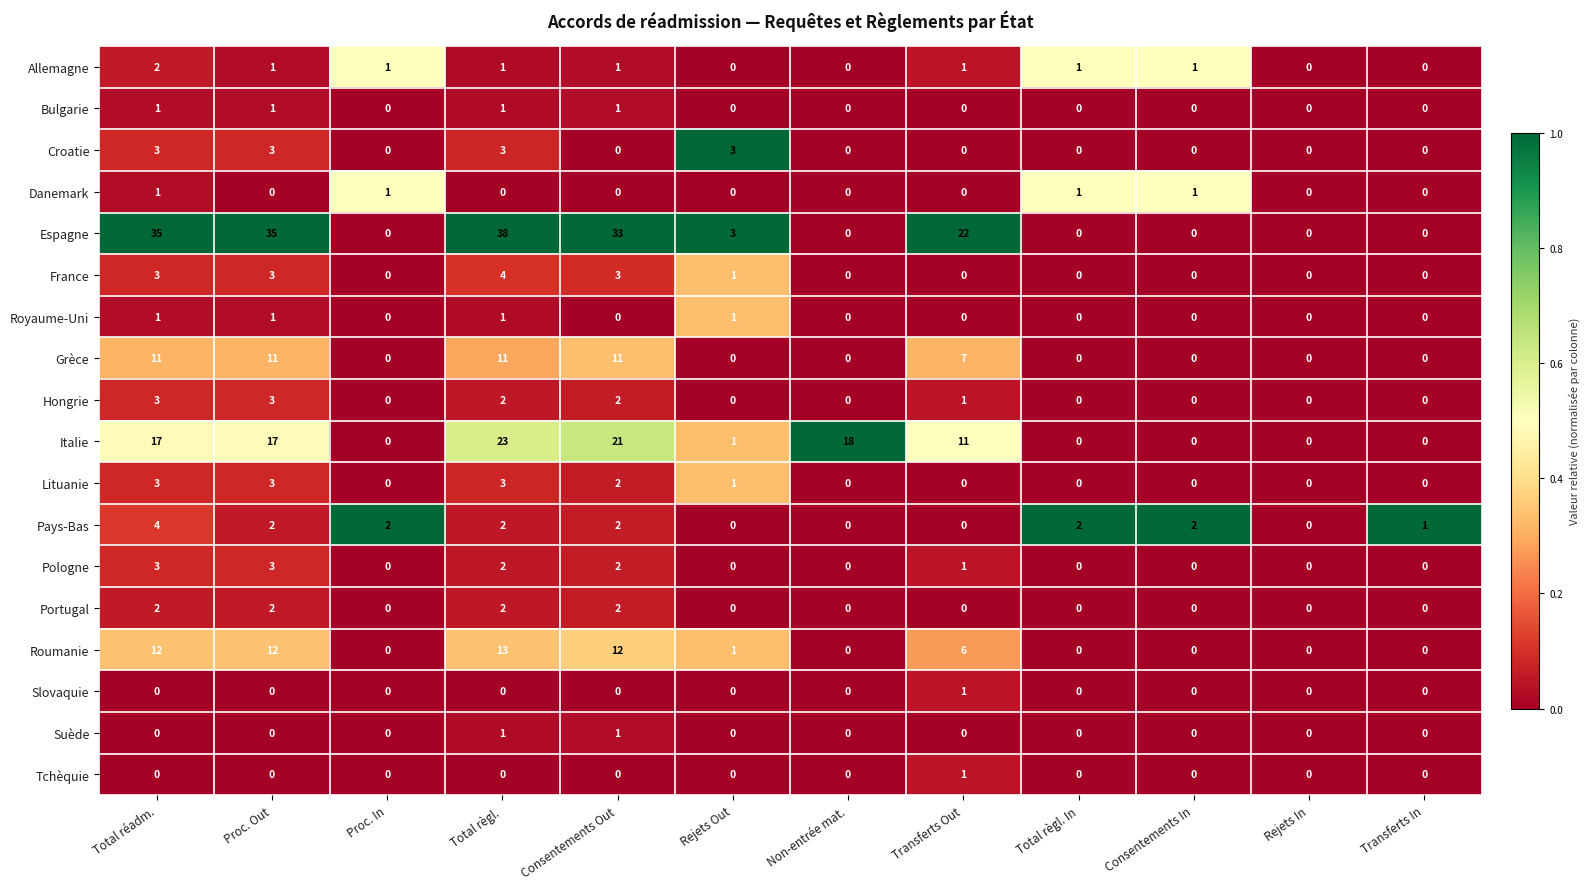

How many values in Danemark are above zero?

4